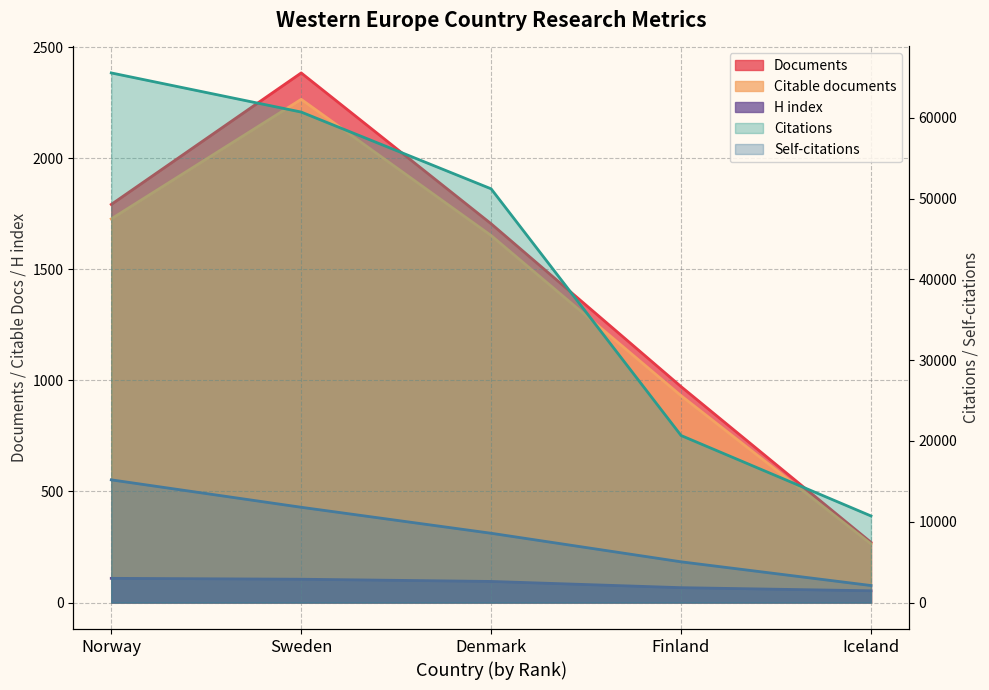

Which series has the widest spread of values?

Citations